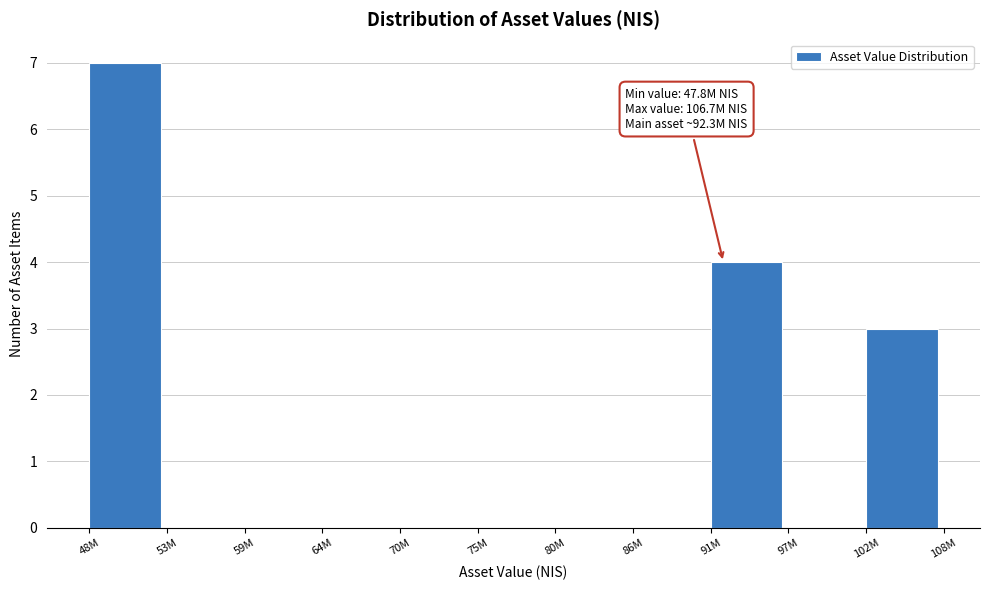

Reading right to left, transcribe all the data shown in this chart.

102M=3	97M=0	91M=4	86M=0	80M=0	75M=0	70M=0	64M=0	59M=0	53M=0	48M=7